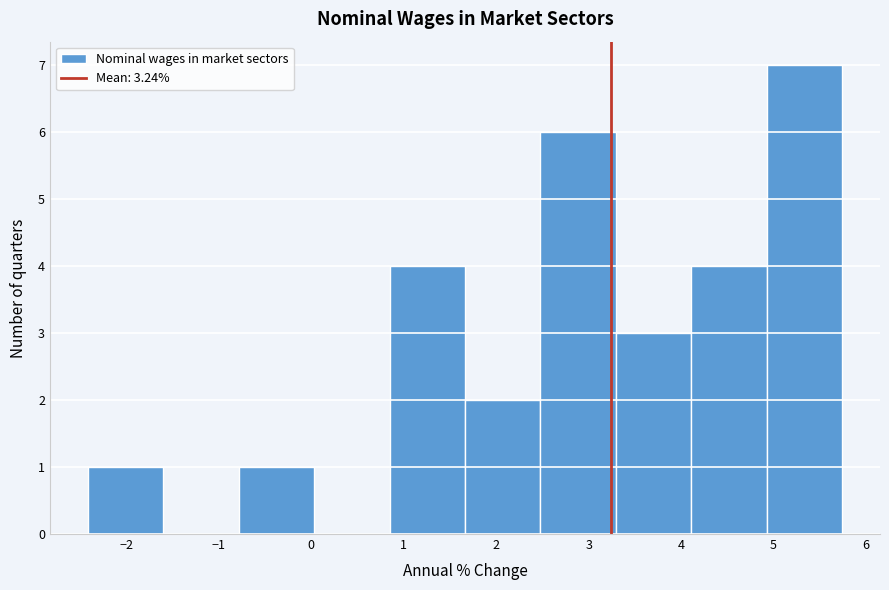

Reading left to right, list every bar in this chart as the range it spans on the x-axis followed by its height. Neither the bar edges nor the heights are printed on the chart, so give them approximately, as read against the axes.

-2.4 to -1.6: 1
-1.6 to -0.8: 0
-0.8 to 0.0: 1
0.0 to 0.8: 0
0.8 to 1.7: 4
1.7 to 2.5: 2
2.5 to 3.3: 6
3.3 to 4.1: 3
4.1 to 4.9: 4
4.9 to 5.7: 7